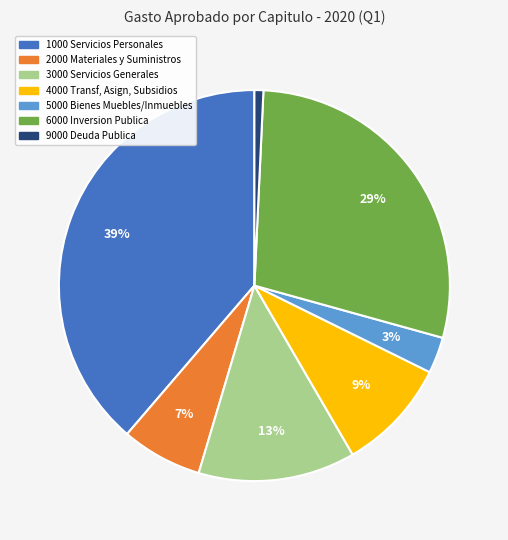

Does any single category account for the majority?

No